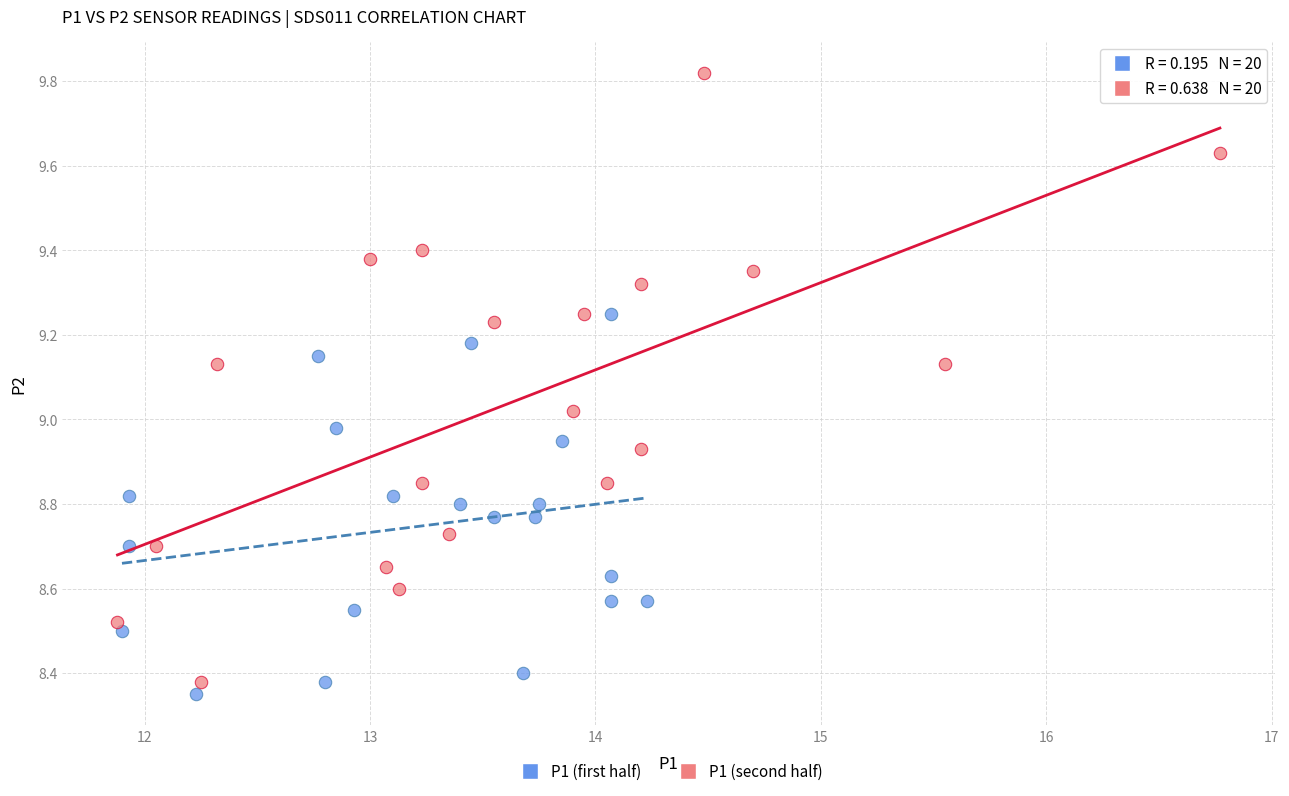

Which series reaches the maximum Y coordinate?

P1 (second half)